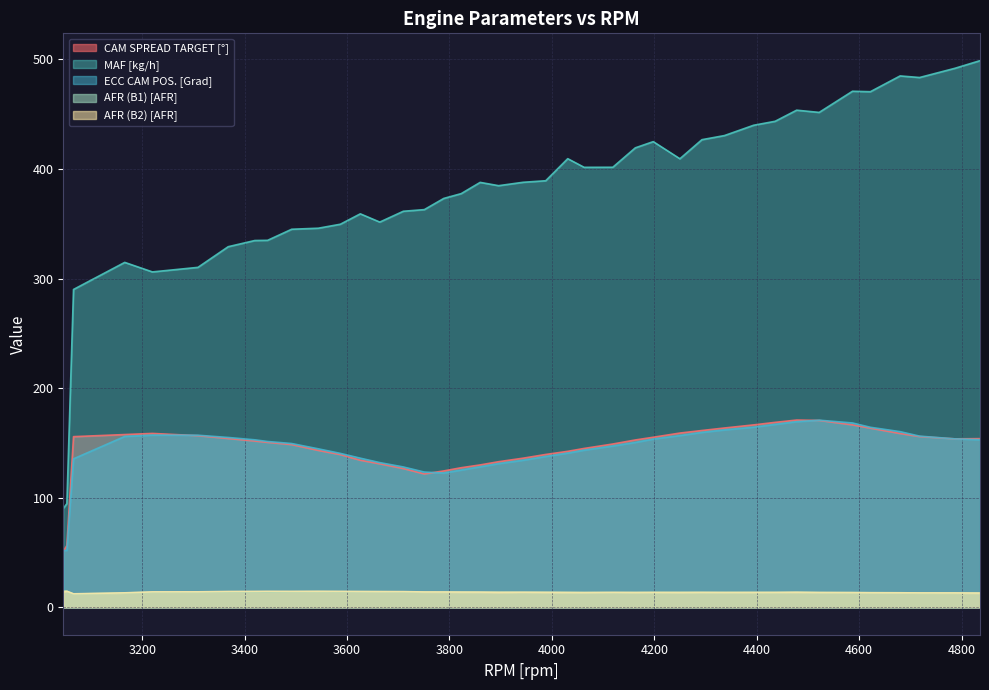

The value of AFR (B1) [AFR] at 4293 is 13.7. True or false?

True